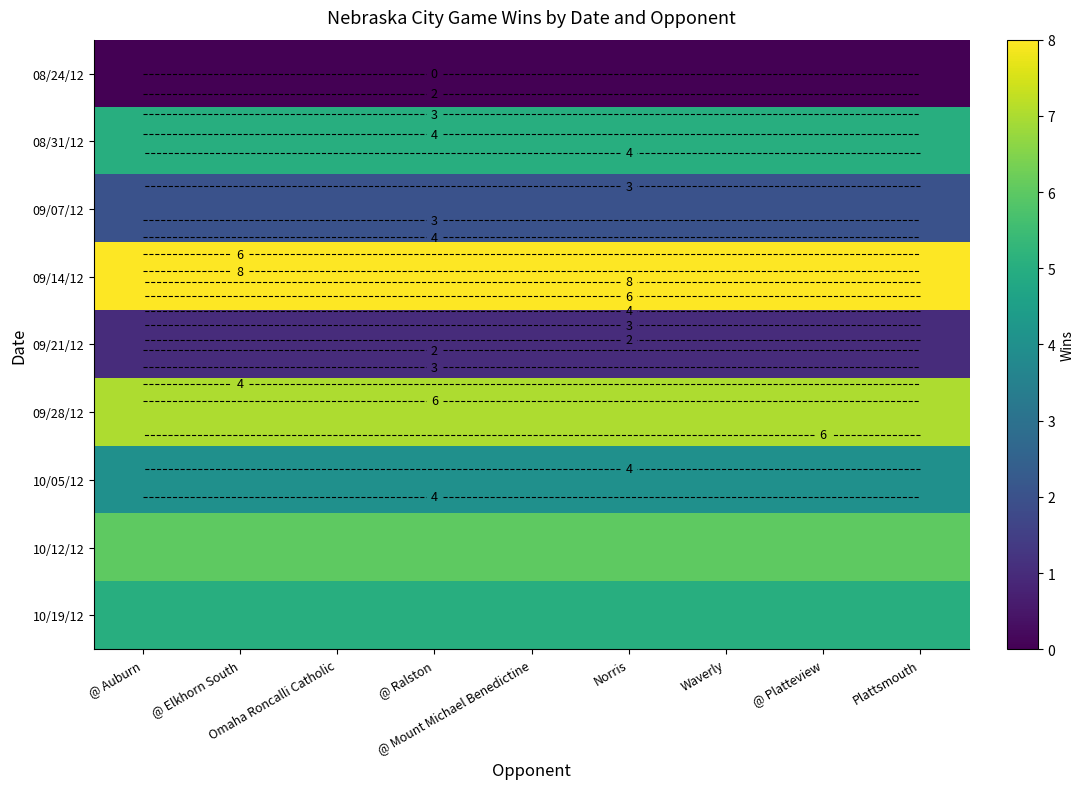

The 08/31/12 series shows 9 at Waverly. True or false?

False